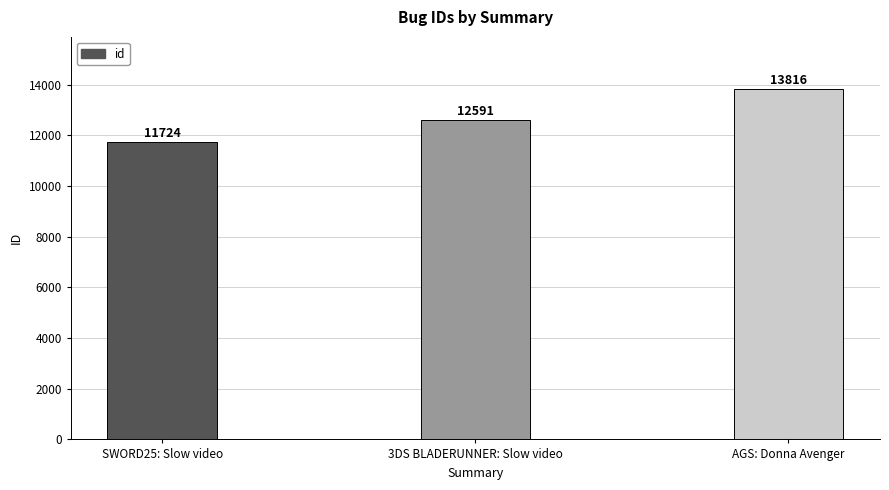

True or false: the data shows 5204 at AGS: Donna Avenger.

False